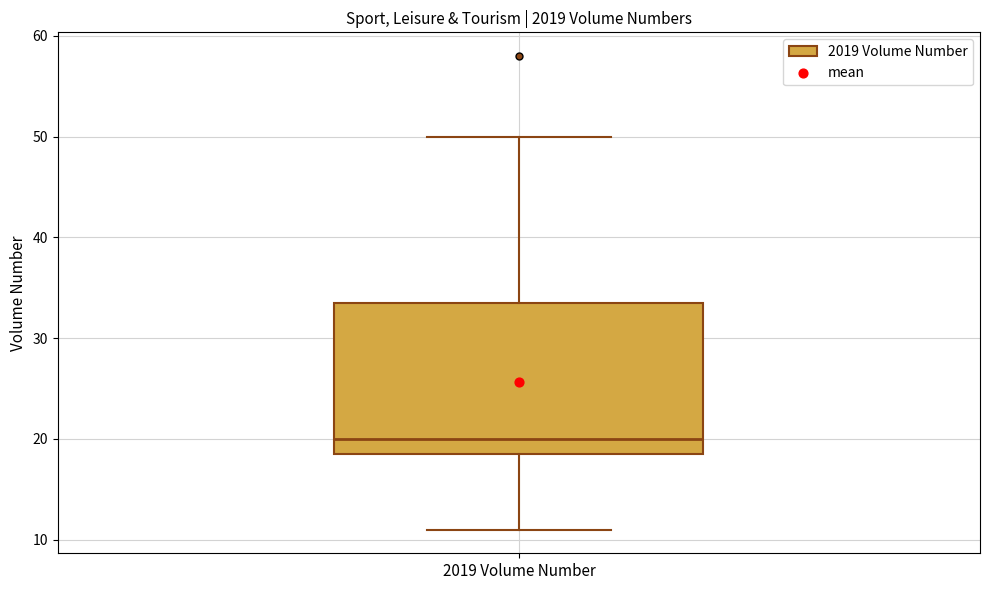

Read this box plot against the y-axis: the position of the median line, the range covered by the box, and the ends of both whiskers. The values are not printed on the chart, so give them approximately, as read against the axis.

median 20, box 19 to 34, whiskers 11 to 50